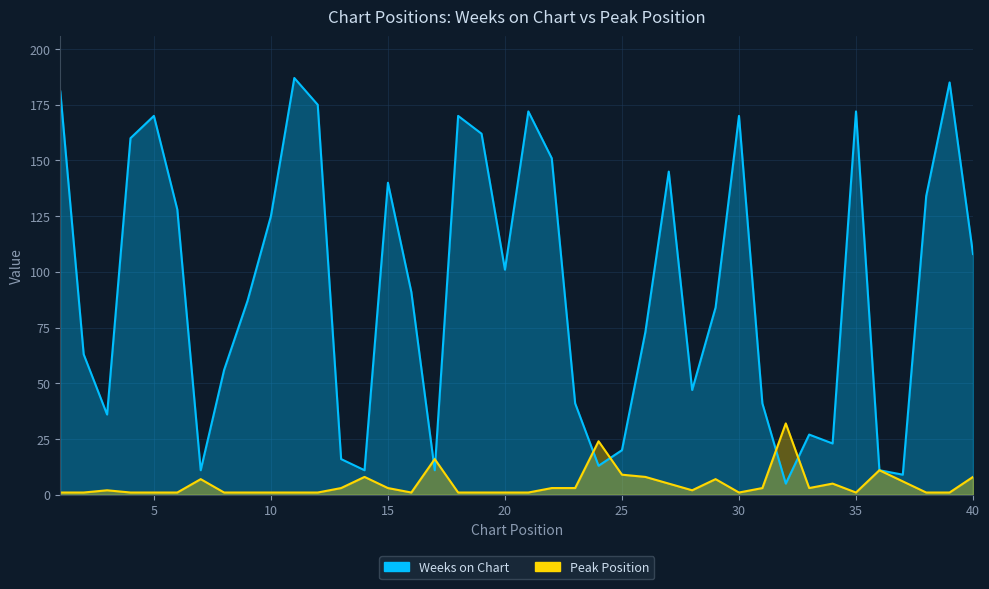

Between which two adjacent categories do Weeks on Chart and Peak Position first intersect?

16 and 17